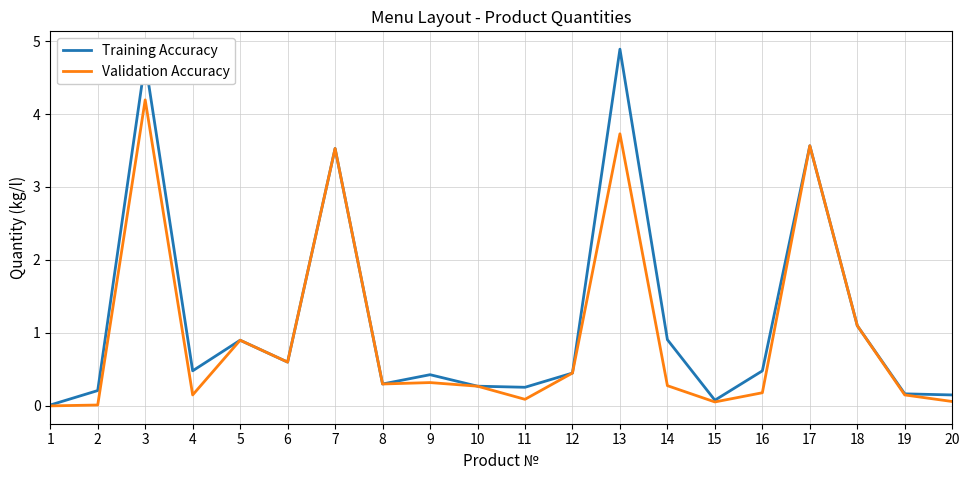

Is the value of Training Accuracy at 18 greater than the value of Validation Accuracy at 3?

No